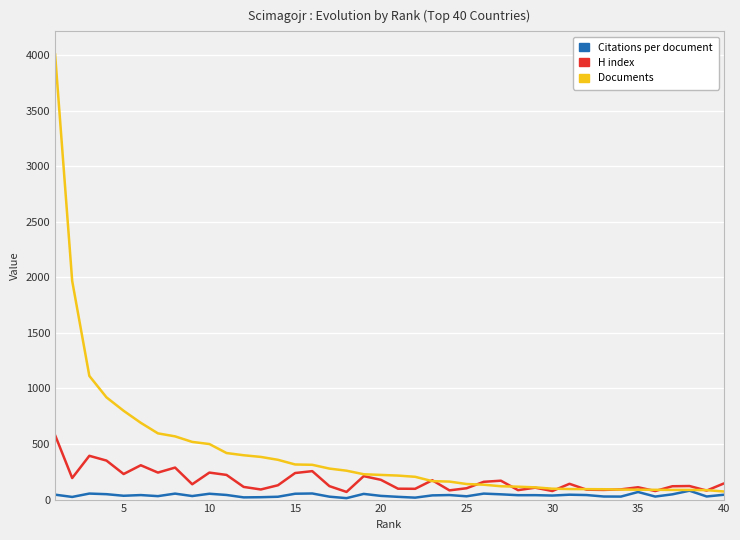

Which series has the widest spread of values?

Documents